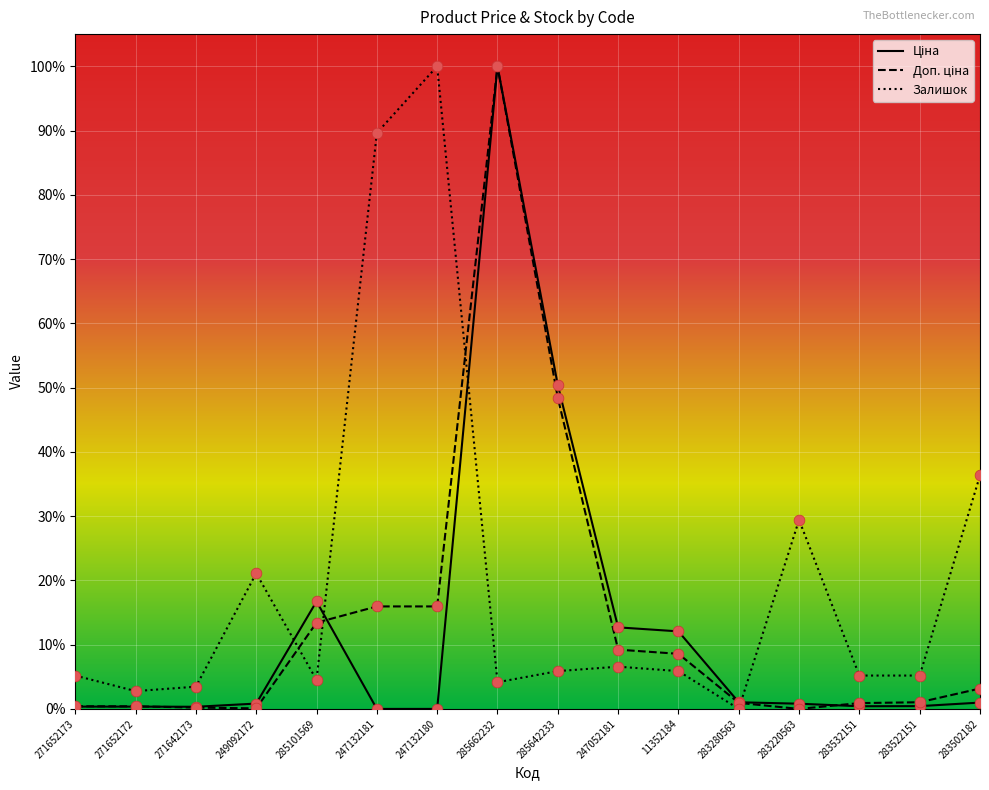

Which series has the largest total across all categories?

Залишок